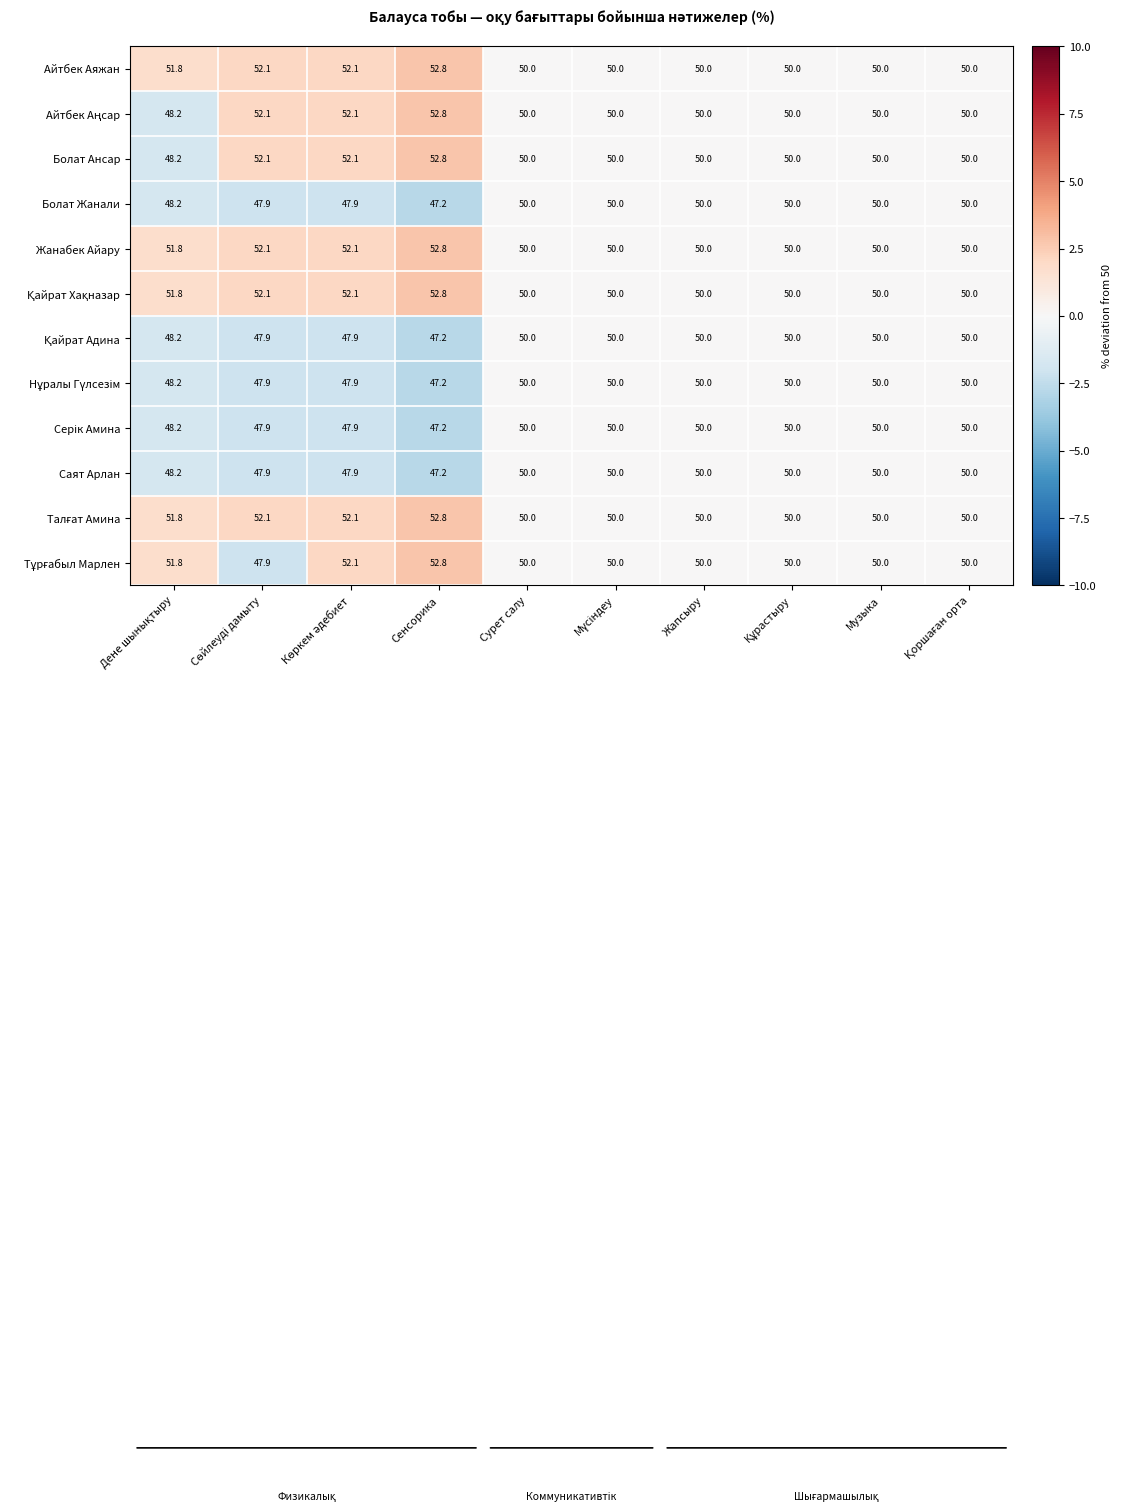

At how many categories does at least one series exceed 47?

10